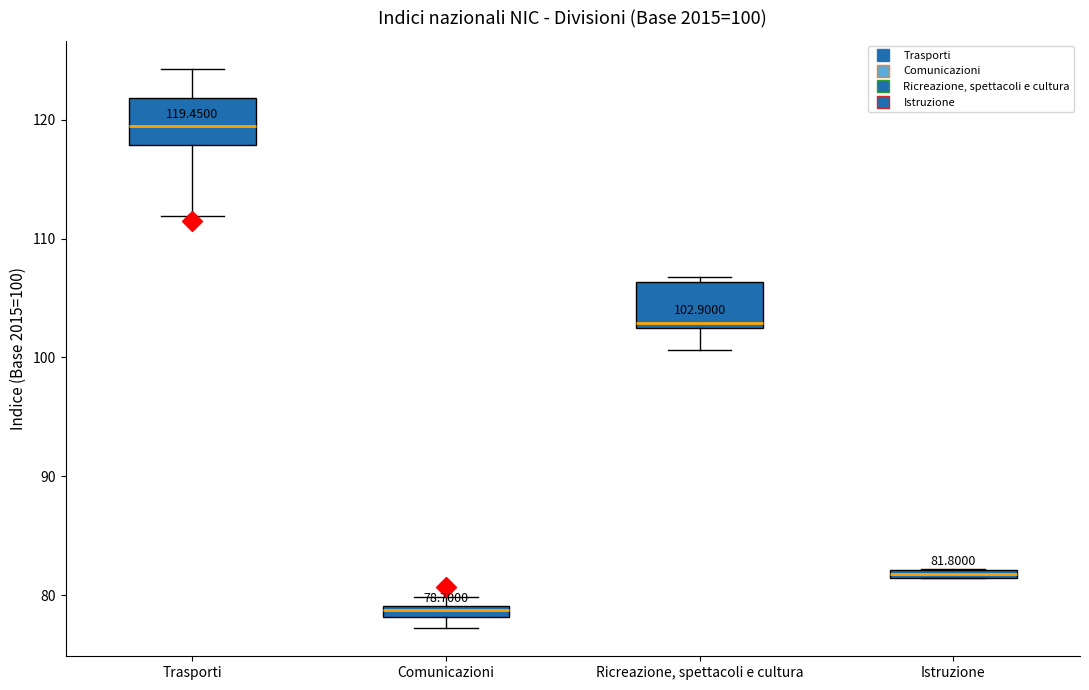

Which box has the lowest median line?

Comunicazioni